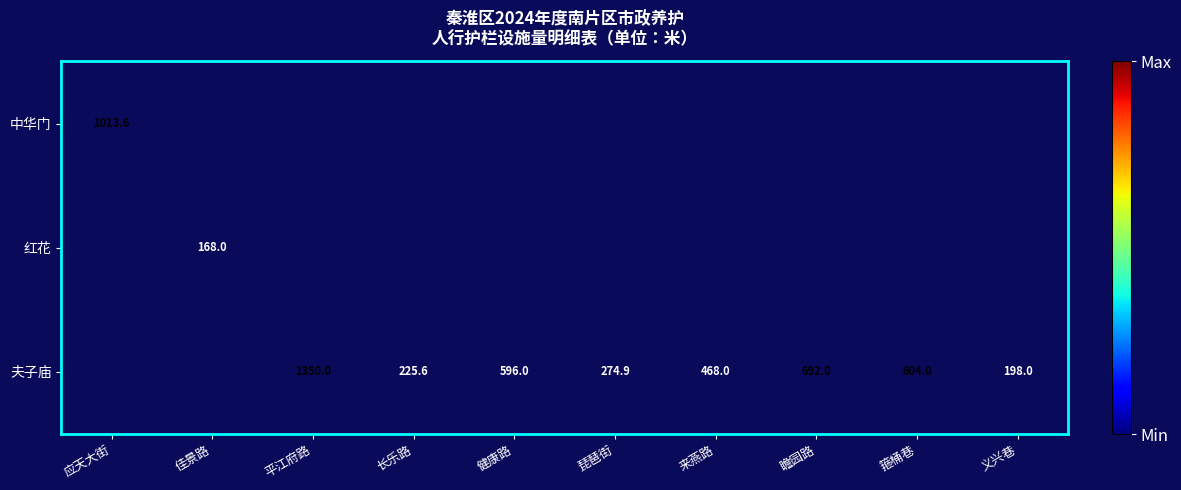

Is the value of 红花 at 来燕路 greater than the value of 中华门 at 瞻园路?

No